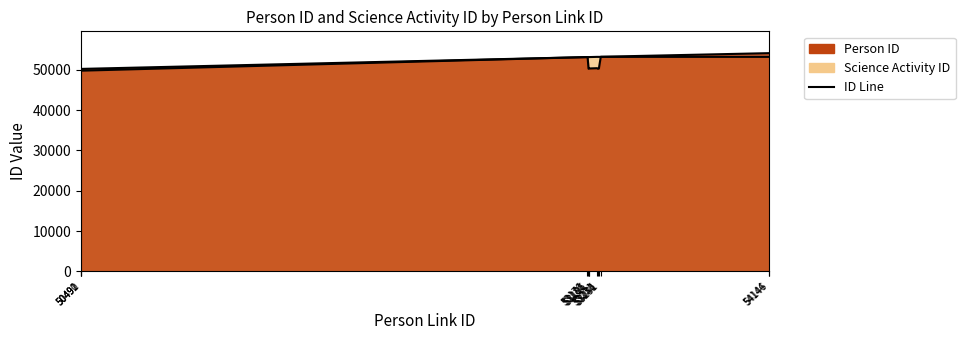

What is the value of the Person ID line point at the 10th from the left?

50342